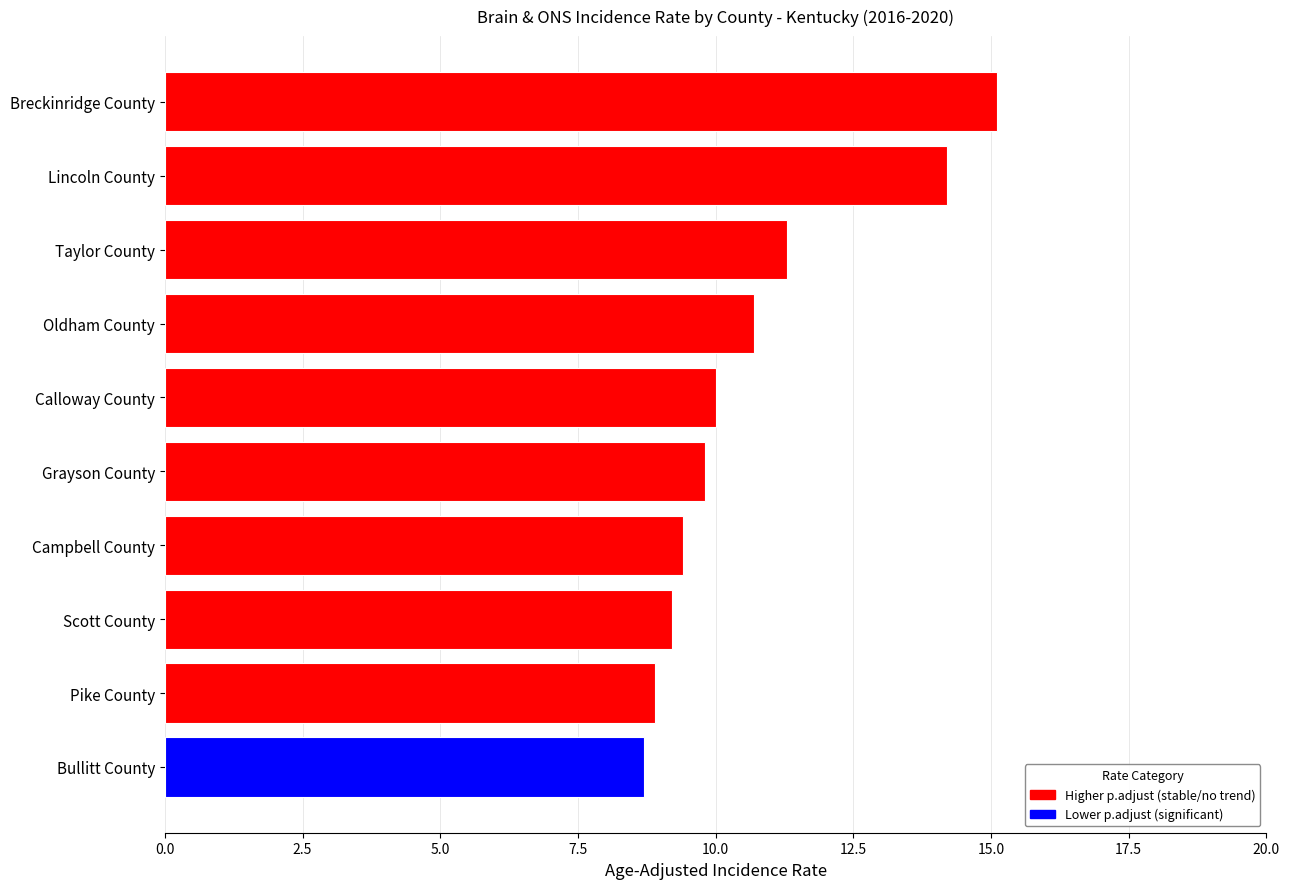

Does the chart contain stacked bars?

No